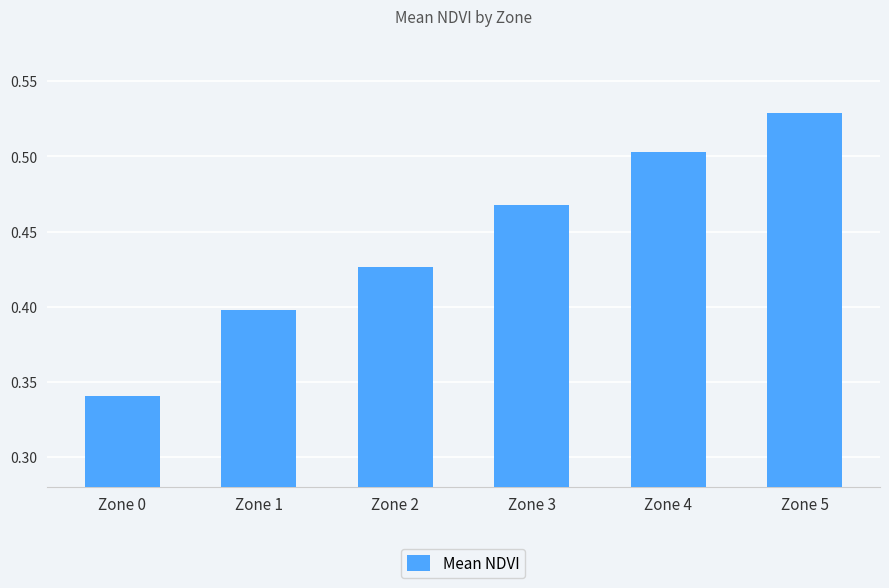

Where is the data nearest to the value 0?

Zone 0